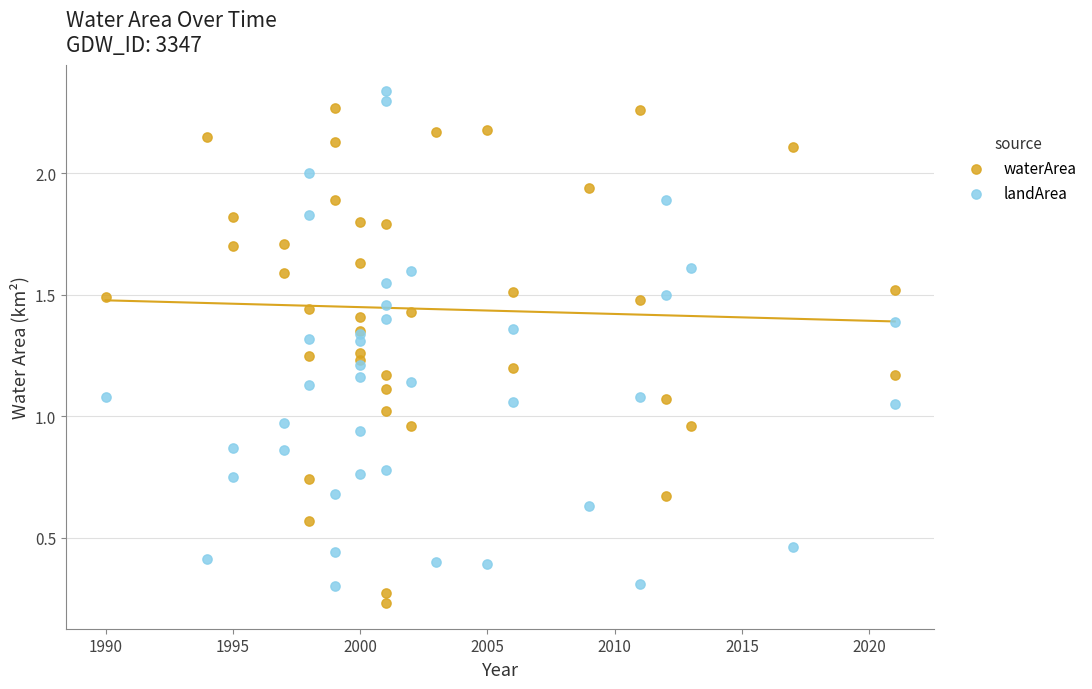

Which series reaches the maximum Y coordinate?

landArea